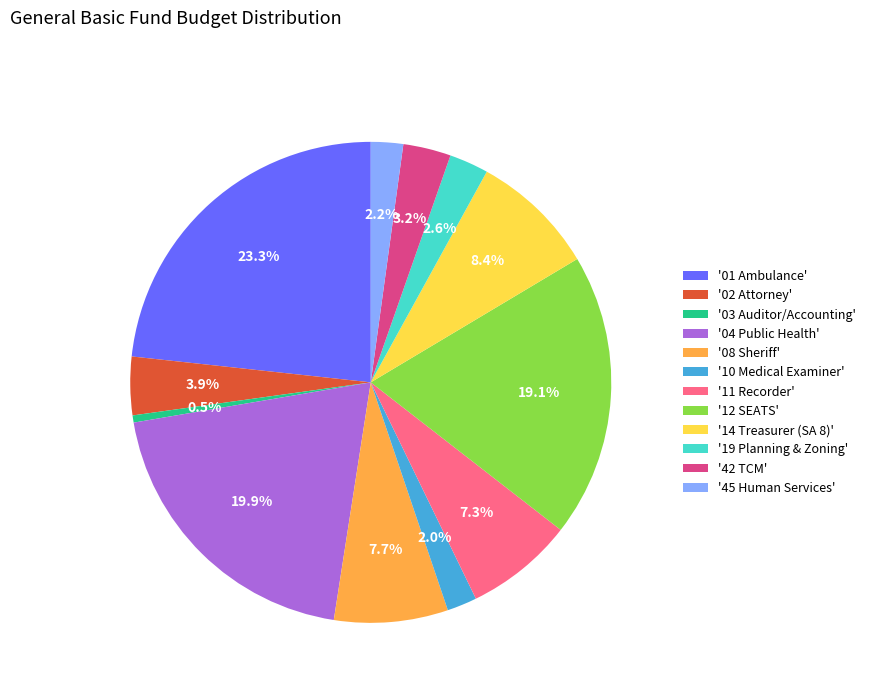

Count the number of slices in the pie.

12